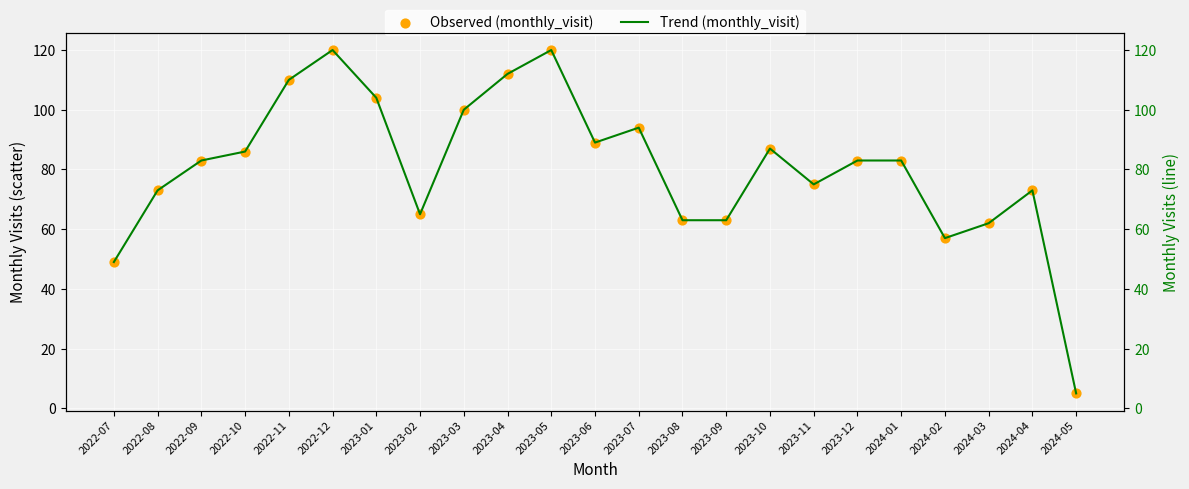

What are all the series names shown in the legend?

Observed (monthly_visit), Trend (monthly_visit)